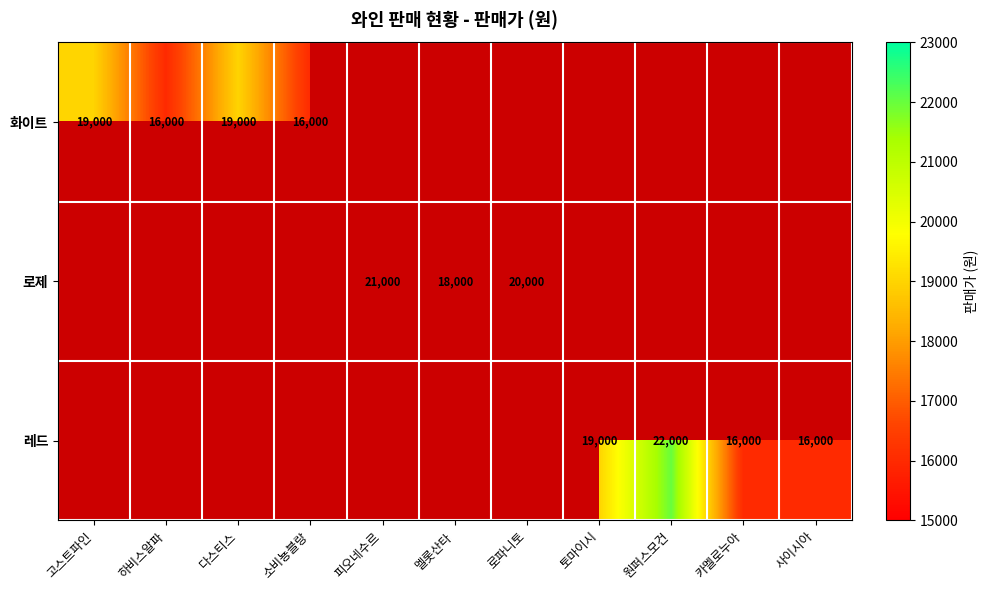

The value of 화이트 at 다스티스 is 12260. True or false?

False